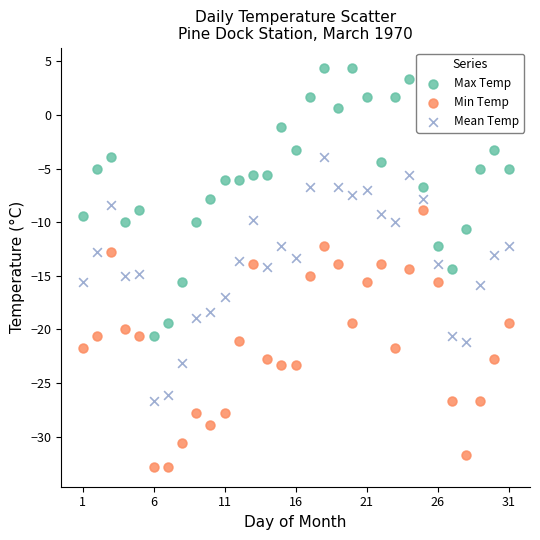

Across all data points, what is the range of Y values (max minus min)?

37.2